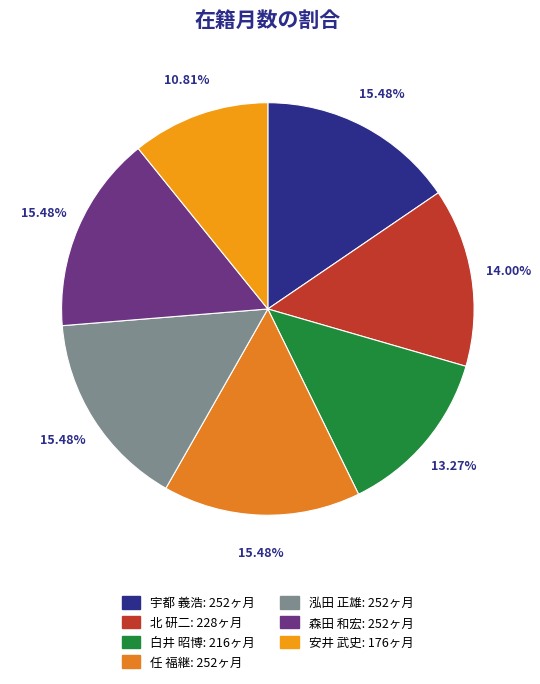

How many segments does this pie chart have?

7